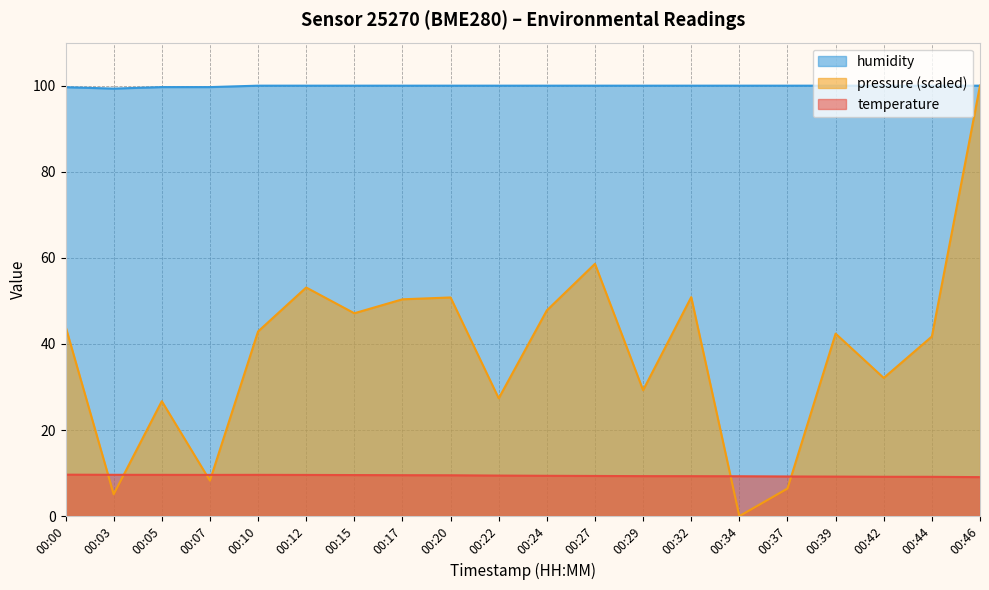

What is the maximum value shown in the chart?

100.0